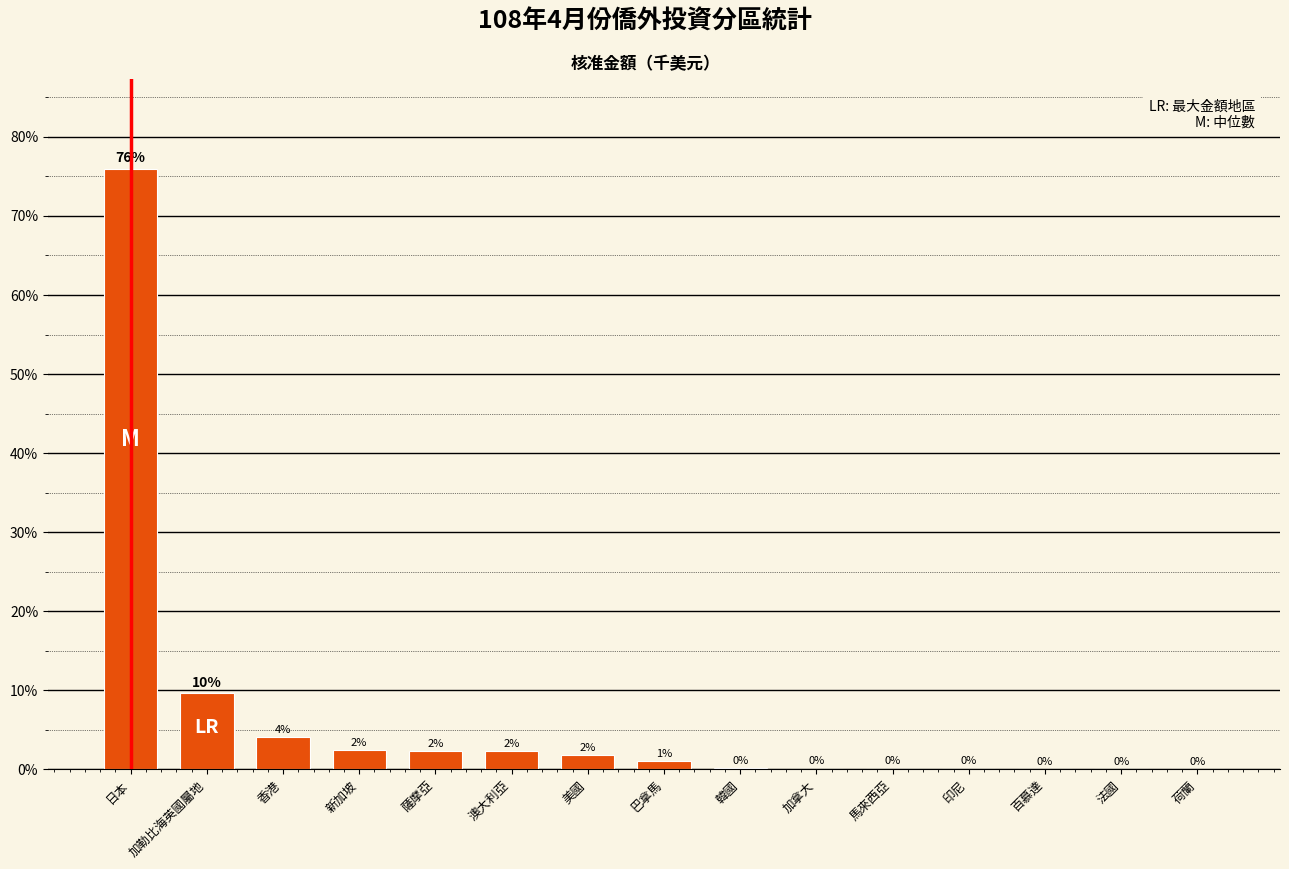

Which category has the highest value across all series?

日本